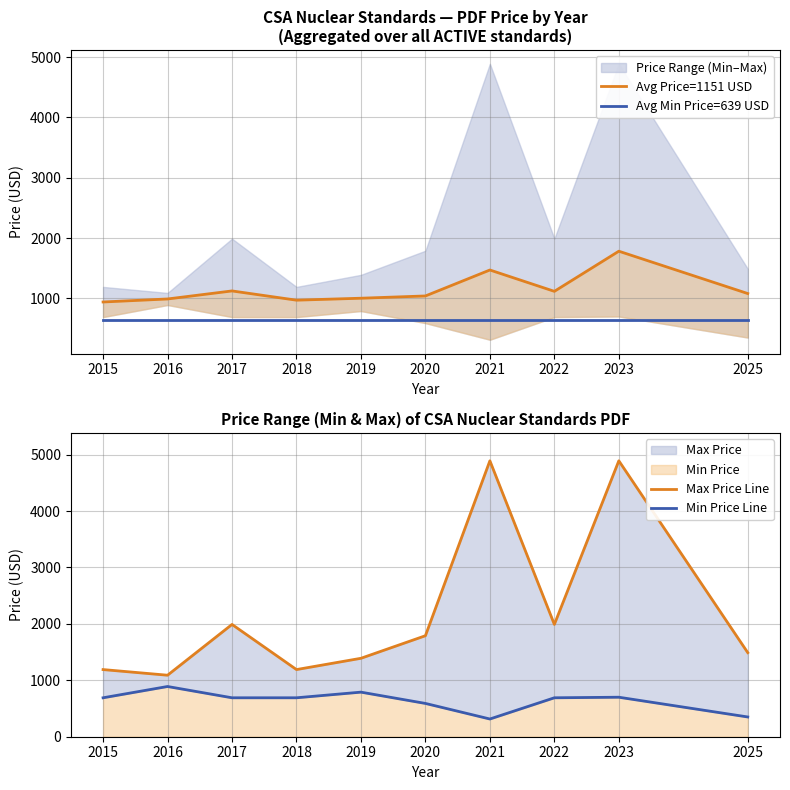

Reading left to right, transcribe all the data shown in this chart.

Avg Price=1151 USD: 2015=940.0	2016=990.0	2017=1123.3	2018=970.0	2019=1002.5	2020=1040.0	2021=1470.4	2022=1116.7	2023=1782.1	2025=1080.0
Avg Min Price=639 USD: 2015=639.4	2016=639.4	2017=639.4	2018=639.4	2019=639.4	2020=639.4	2021=639.4	2022=639.4	2023=639.4	2025=639.4
Max Price Line: 2015=1190.0	2016=1090.0	2017=1990.0	2018=1190.0	2019=1390.0	2020=1790.0	2021=4890.0	2022=1990.0	2023=4890.0	2025=1490.0
Min Price Line: 2015=690.0	2016=890.0	2017=690.0	2018=690.0	2019=790.0	2020=590.0	2021=314.0	2022=690.0	2023=700.0	2025=350.0